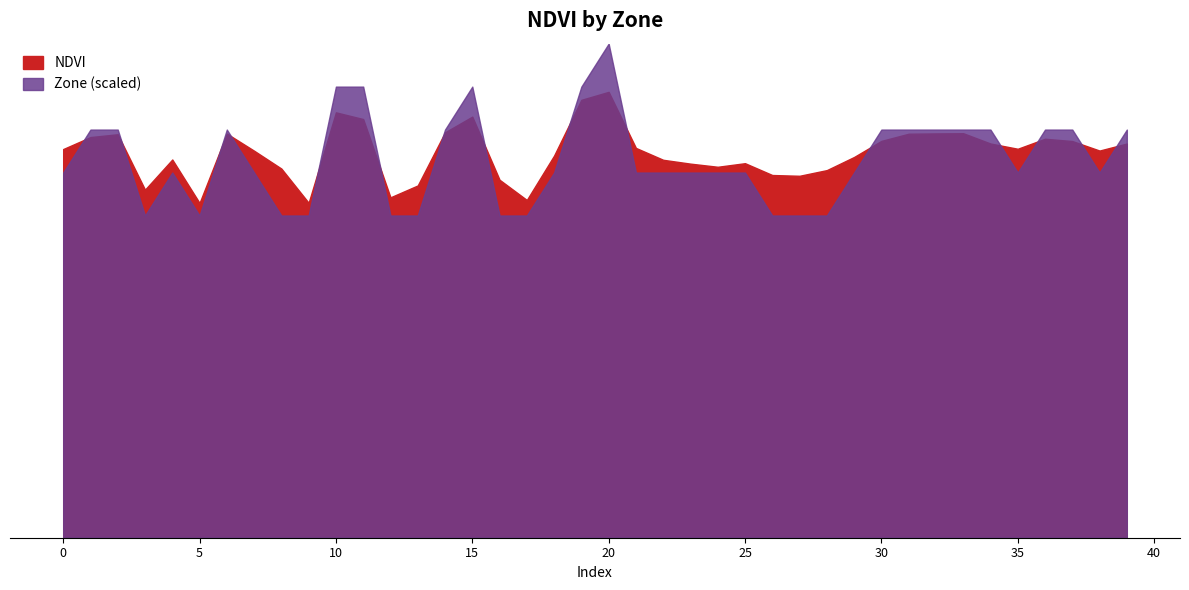

What are all the series names shown in the legend?

NDVI, Zone